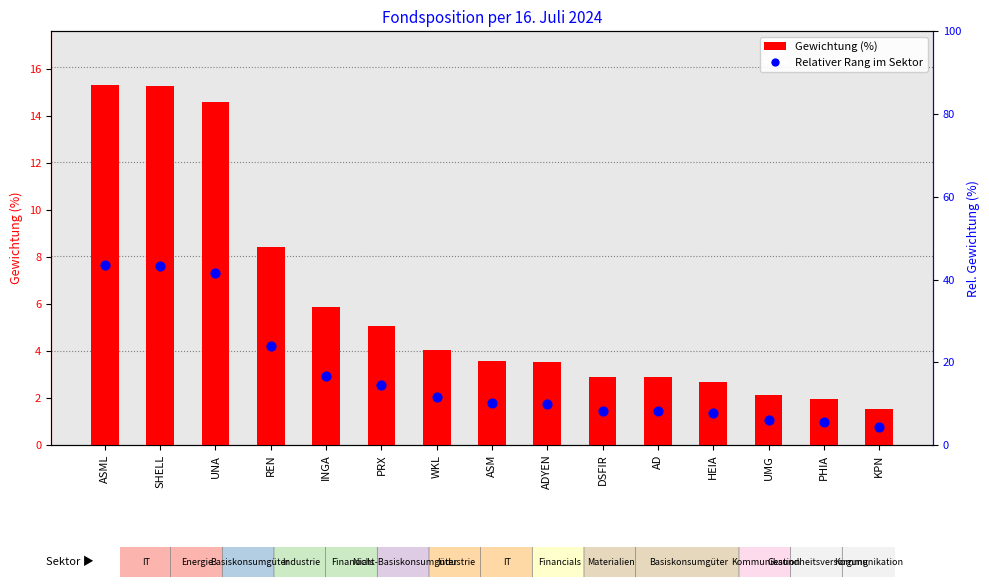

Which series reaches the minimum Y coordinate?

Relativer Rang im Sektor